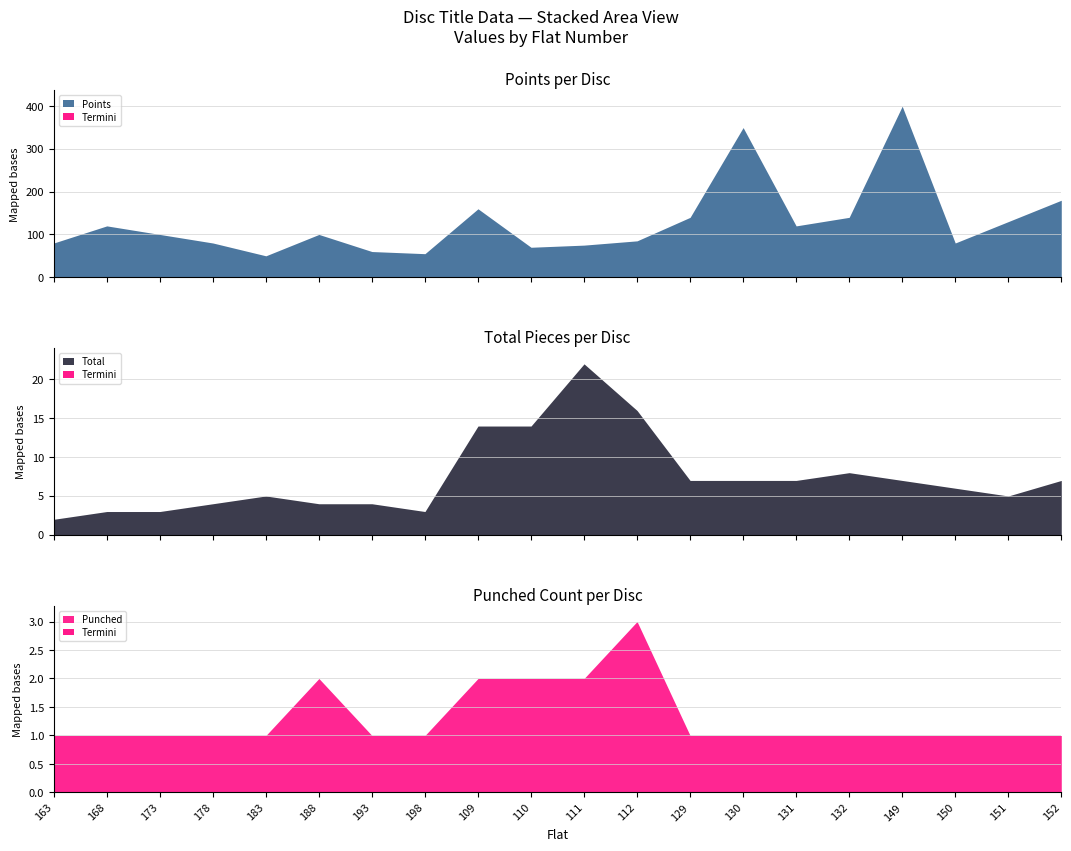

Where is the first local maximum for Points?

168